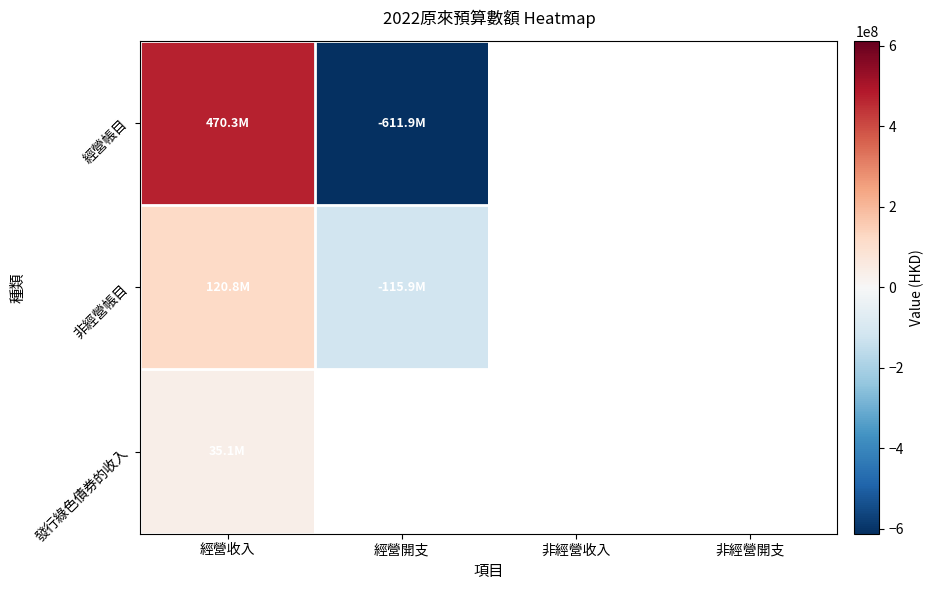

Which series has the widest spread of values?

經營帳目